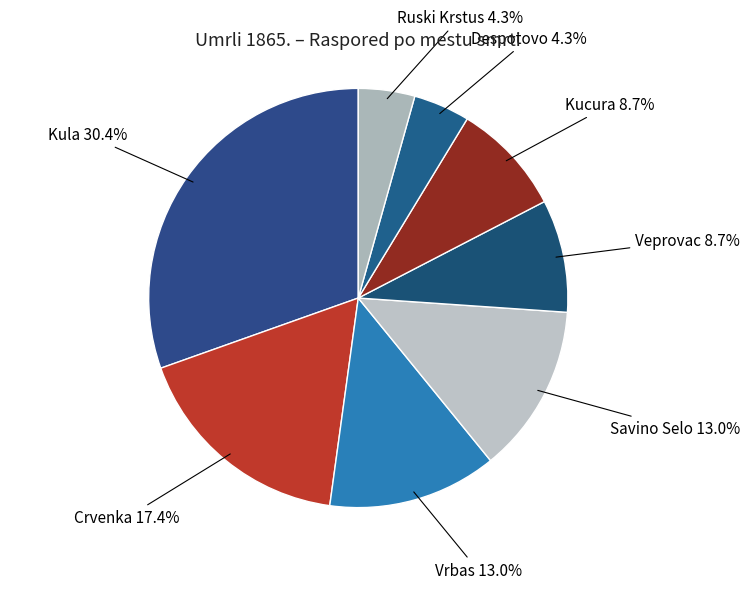

To the nearest percent, what is the average slice percentage?

12%